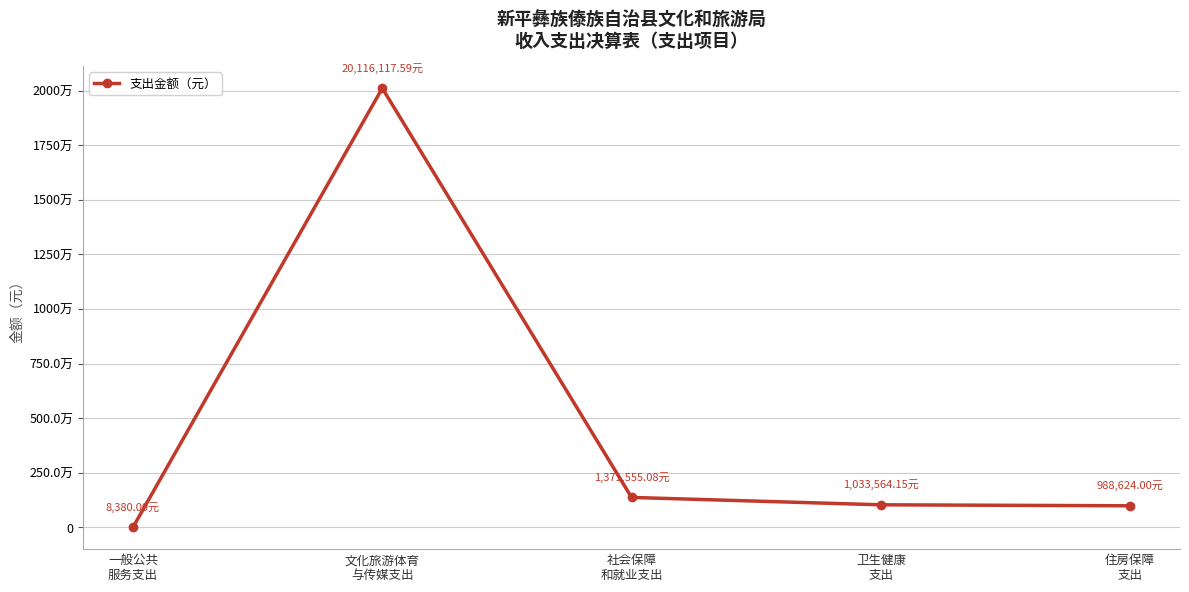

List the labels in order of value, largest first.

文化旅游体育
与传媒支出, 社会保障
和就业支出, 卫生健康
支出, 住房保障
支出, 一般公共
服务支出